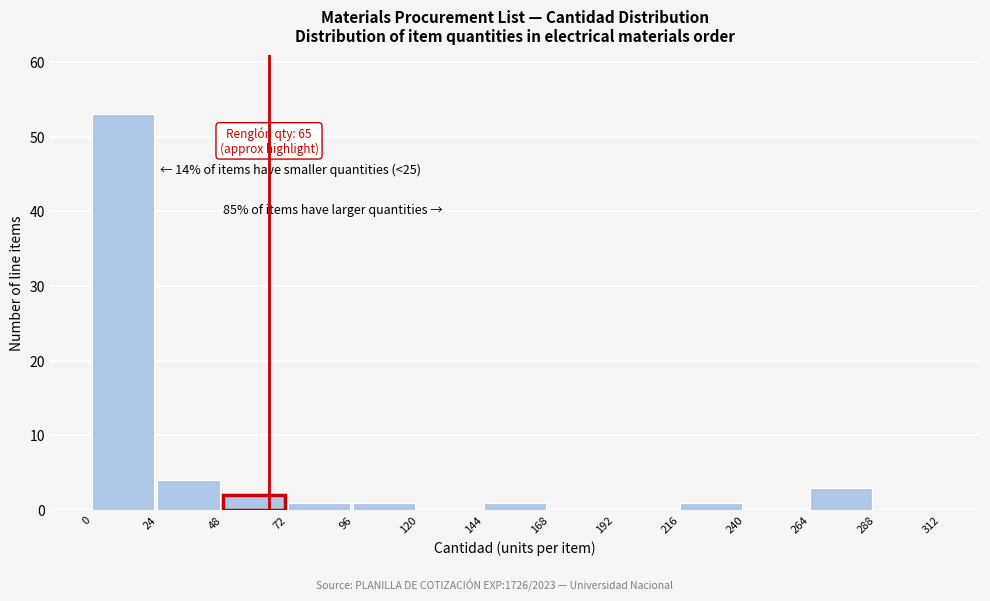

Over which range of the x-axis is the bar tallest?

0 to 24